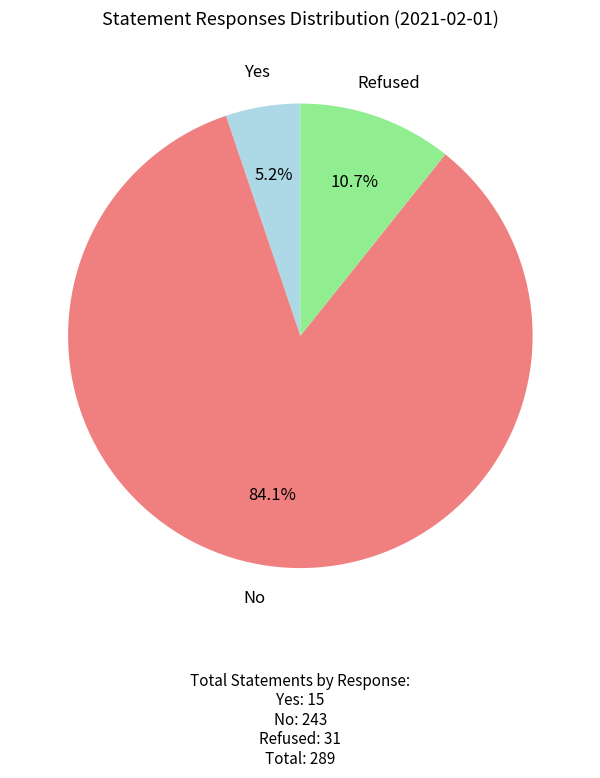

What is the smallest slice in the pie chart?

Yes